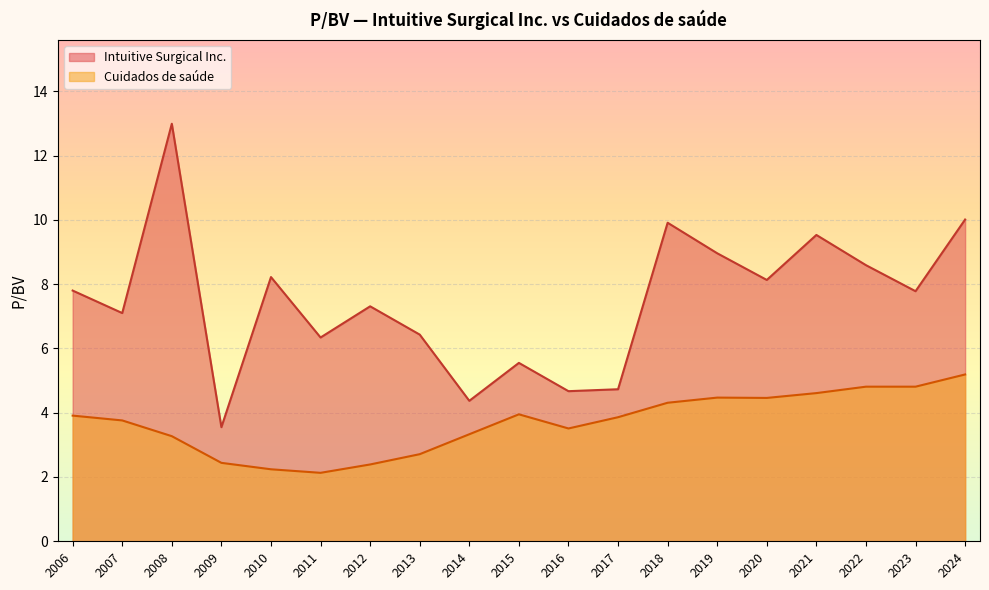

Rank the series by their average value, from highest to lowest.

Intuitive Surgical Inc., Cuidados de saúde